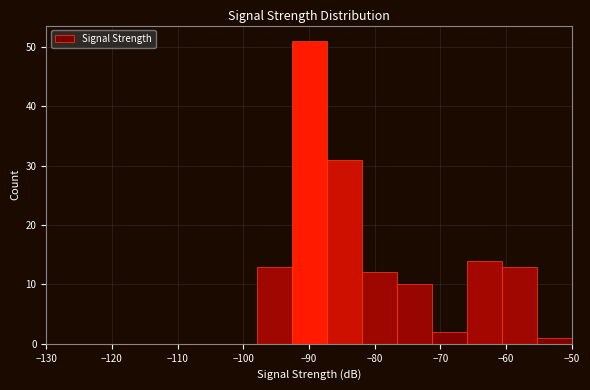

How tall is the bar that spans -82 to -77 on the x-axis? Neither the bar edges nor the heights are printed on the chart, so give them approximately, as read against the axes.

12